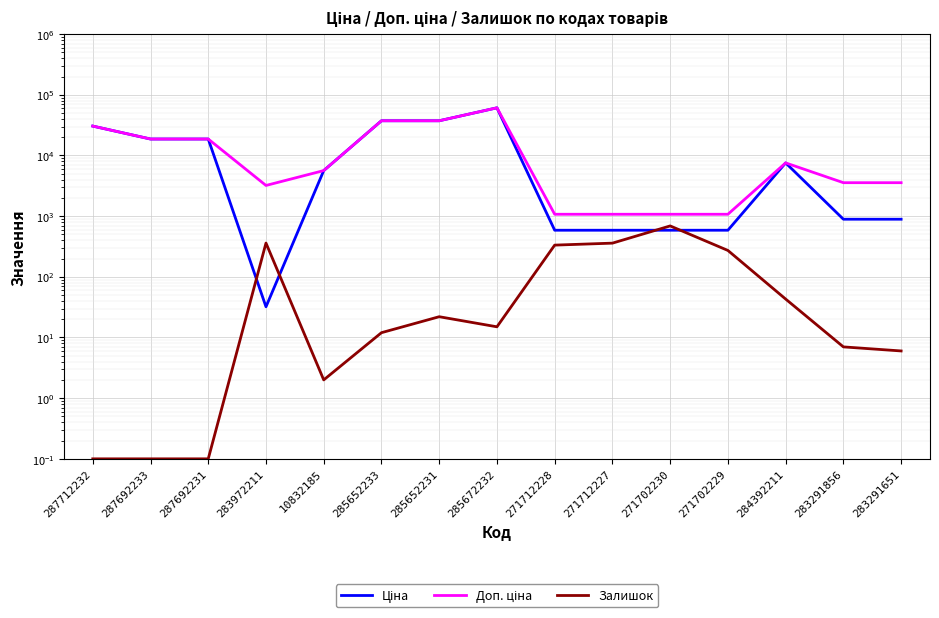

List the labels in order of Доп. ціна value, largest first.

285672232, 285652233, 285652231, 287712232, 287692233, 287692231, 284392211, 10832185, 283291856, 283291651, 283972211, 271712228, 271712227, 271702230, 271702229